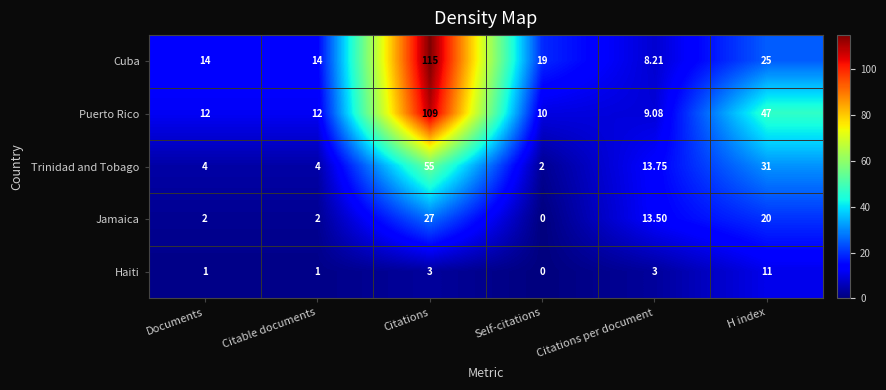

Which series has the largest total across all categories?

Puerto Rico